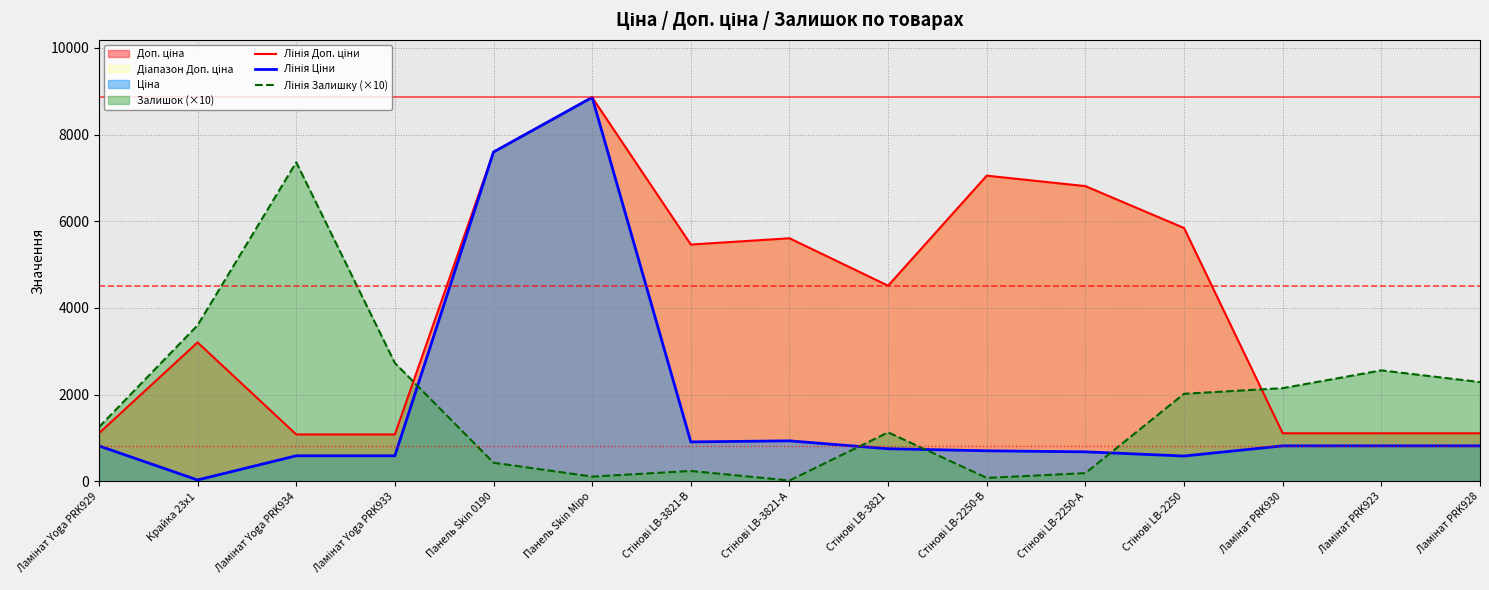

Which series has the largest total across all categories?

Лінія Доп. ціни